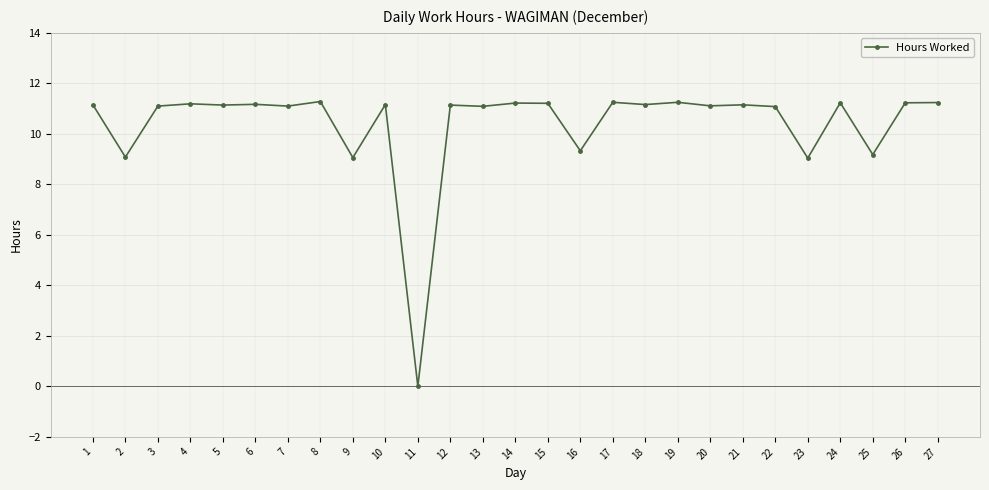

What is the greatest value displayed?

11.3